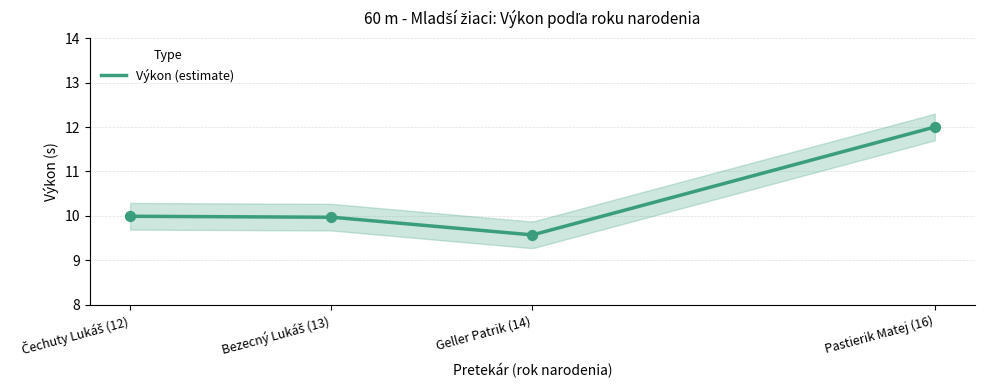

What is the change in value from Geller Patrik (14) to Pastierik Matej (16)?

+2.4